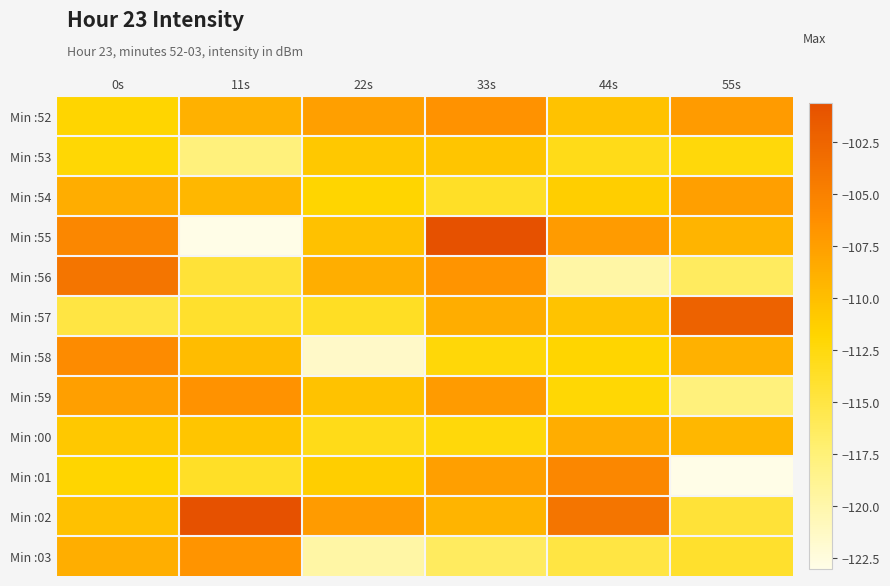

Which series has the largest total across all categories?

Min :02